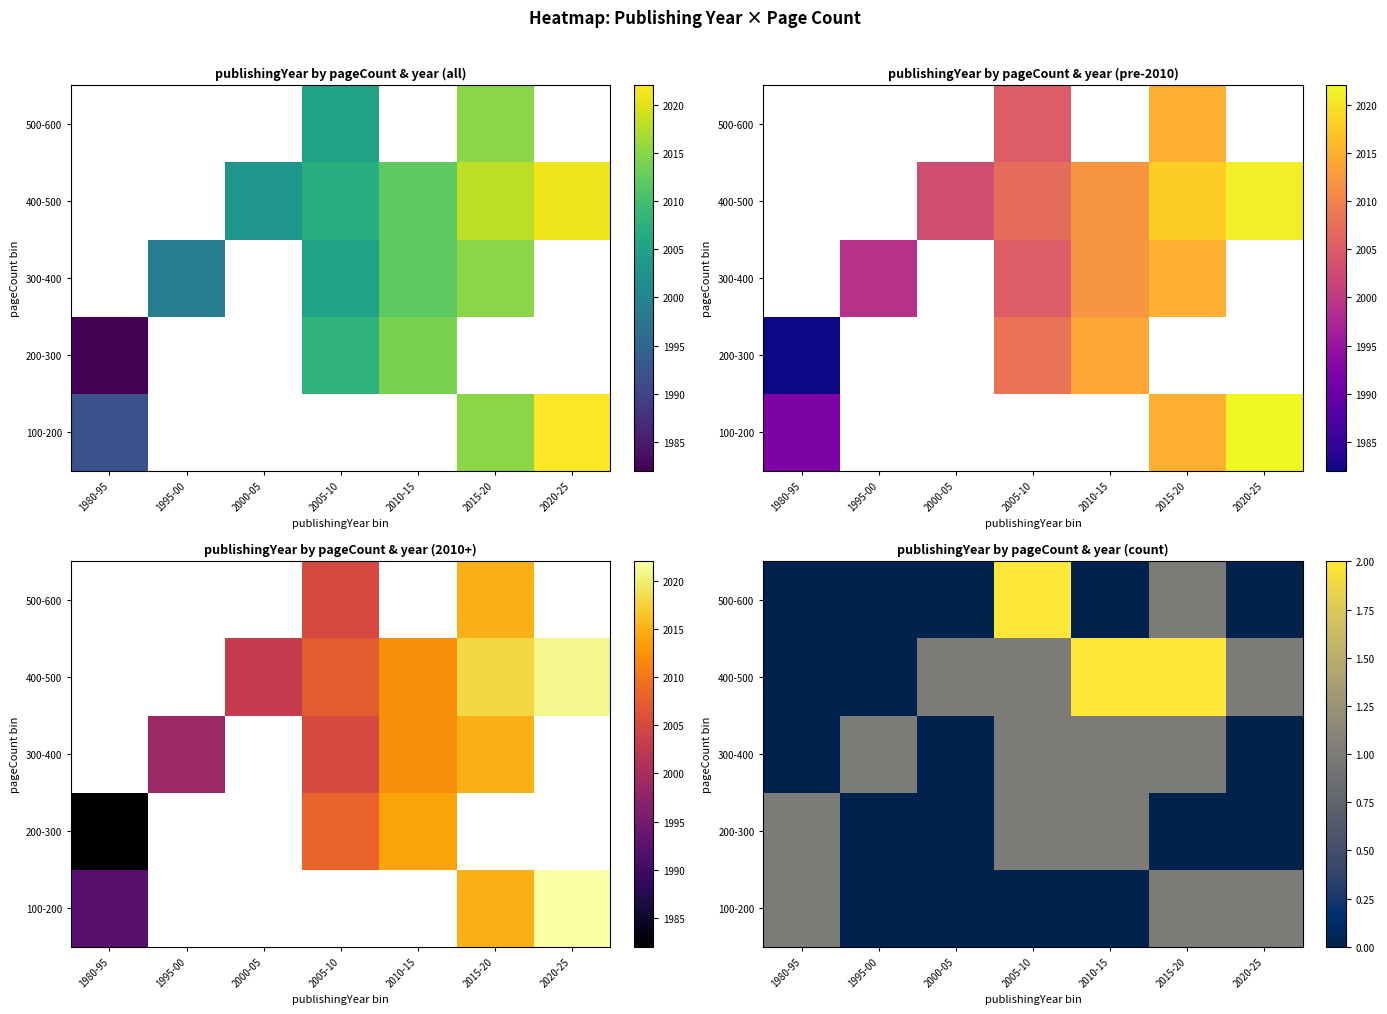

Is the value of 300-400 at 2015-20 greater than the value of 200-300 at 2015-20?

Yes